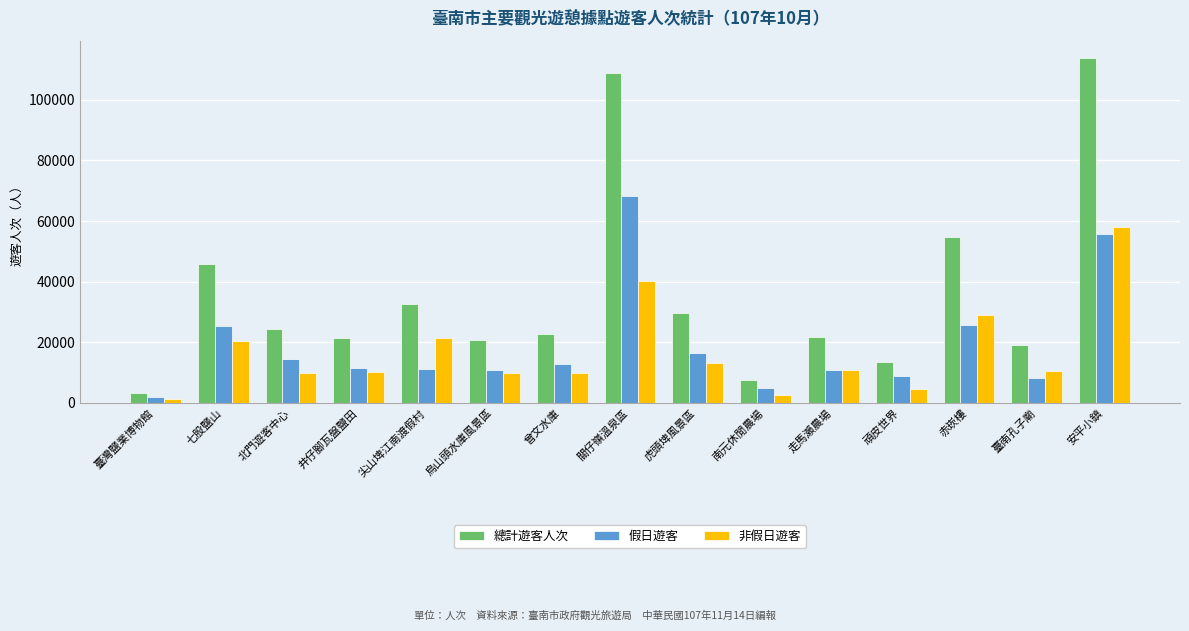

What position from the right is 關仔嶺溫泉區?

8